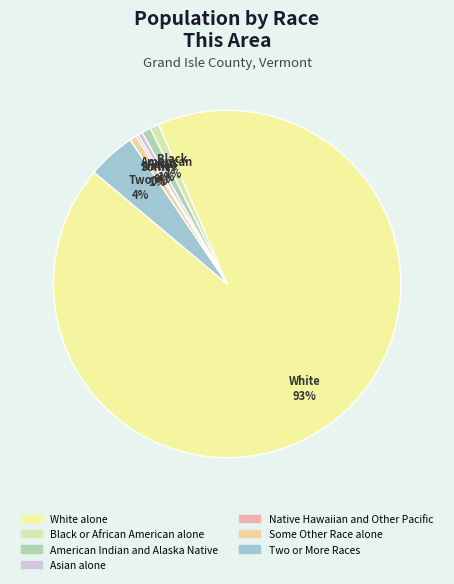

How many segments does this pie chart have?

7